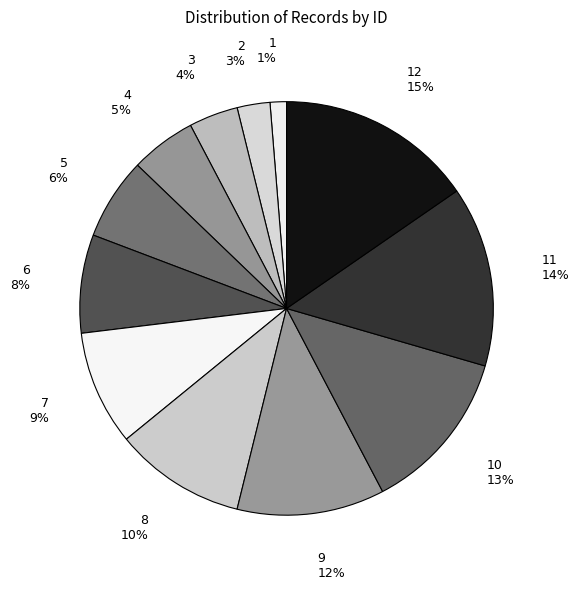

To the nearest percent, what is the difference between the largest and smallest slice percentages?

14%